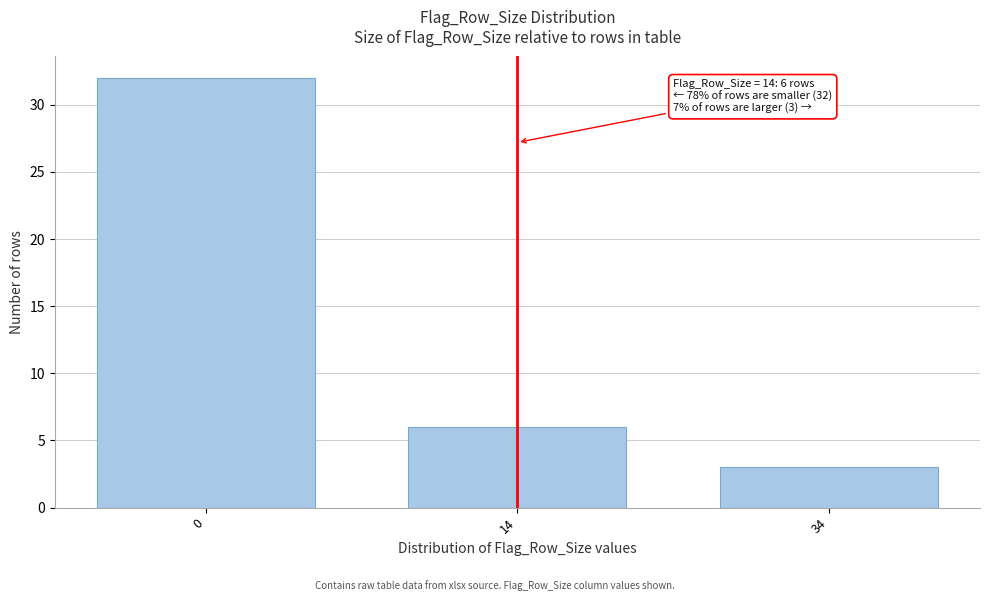

Reading left to right, list all the values displayed in this chart.

32	6	3